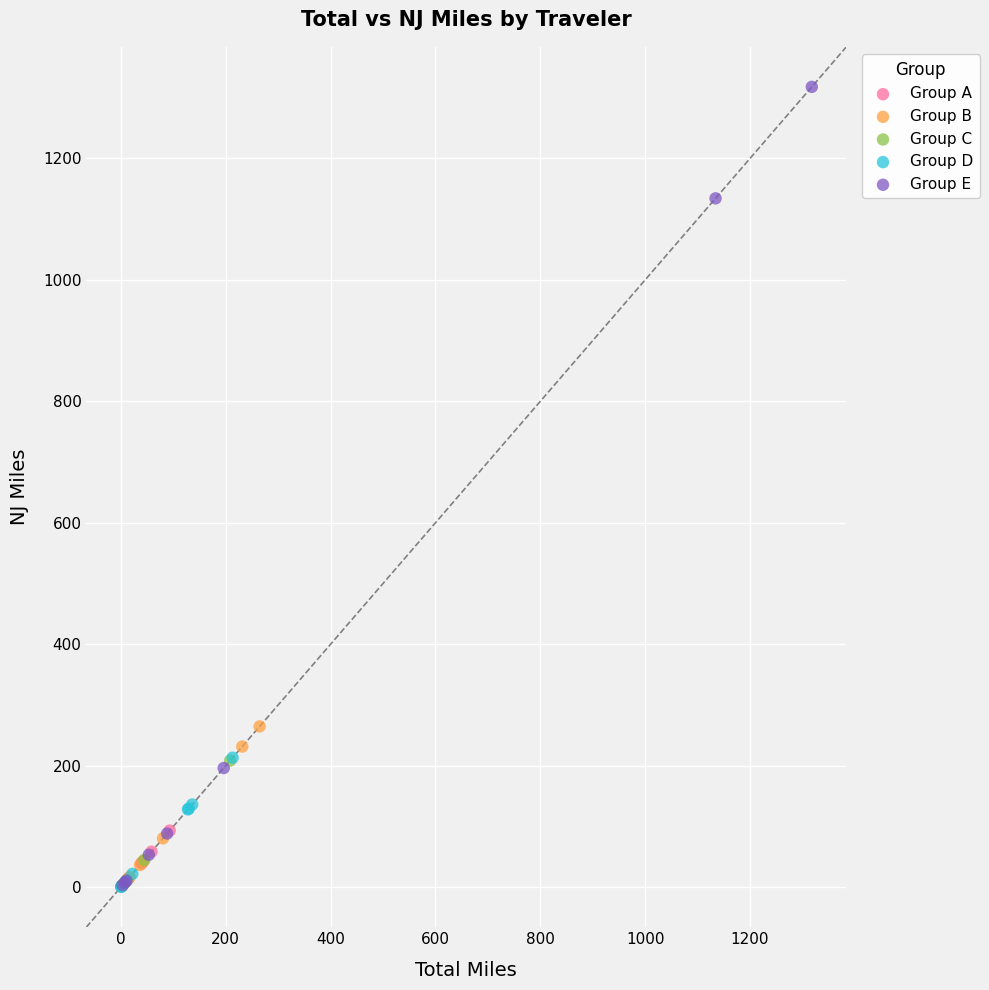

Which series has the largest Y range (max minus min)?

Group E